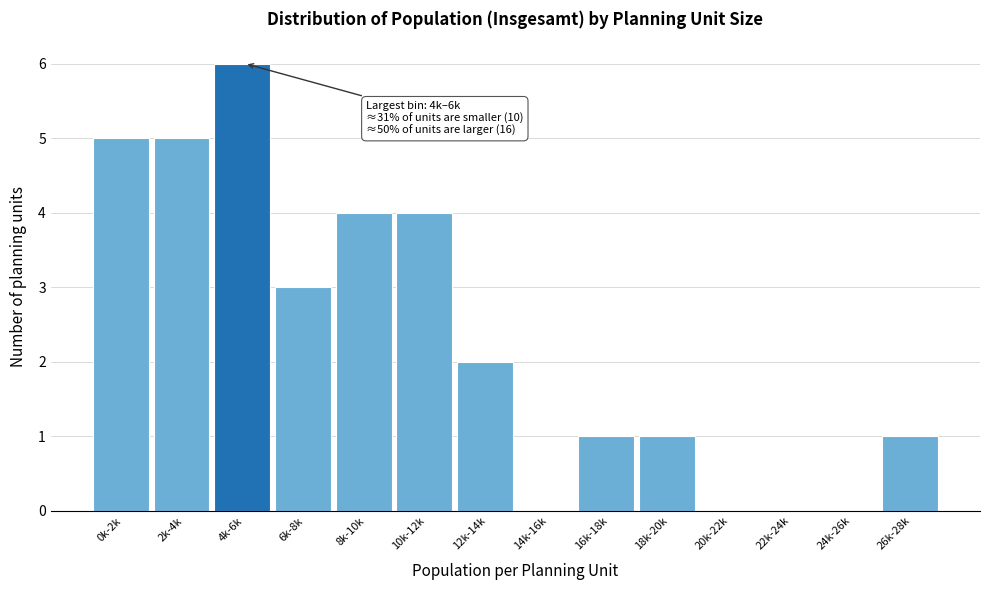

Reading left to right, extract all data points from this chart.

0k-2k=5	2k-4k=5	4k-6k=6	6k-8k=3	8k-10k=4	10k-12k=4	12k-14k=2	14k-16k=0	16k-18k=1	18k-20k=1	20k-22k=0	22k-24k=0	24k-26k=0	26k-28k=1